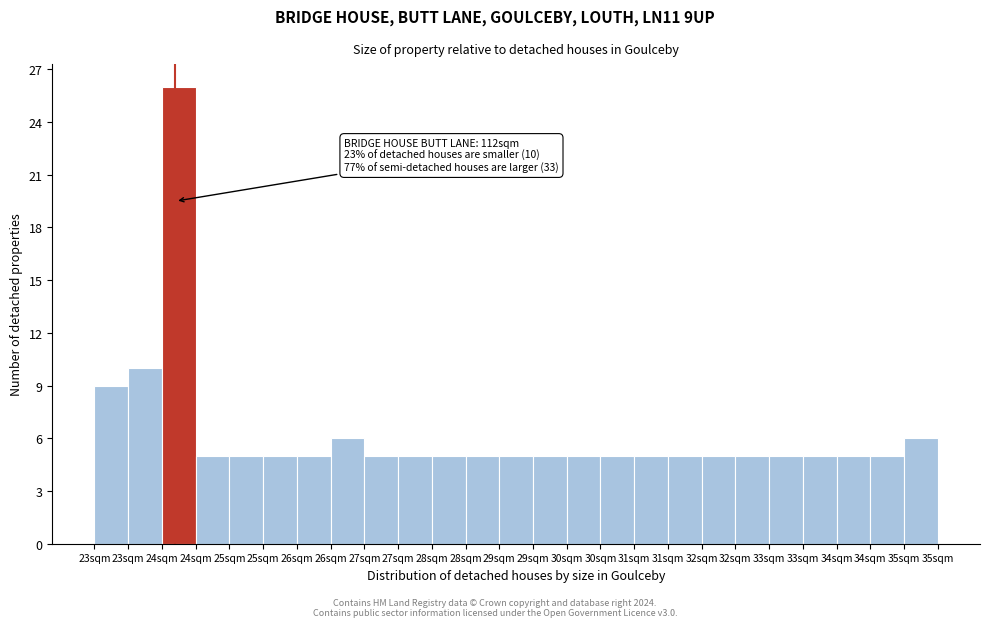

How many distinct data groups are displayed?

1